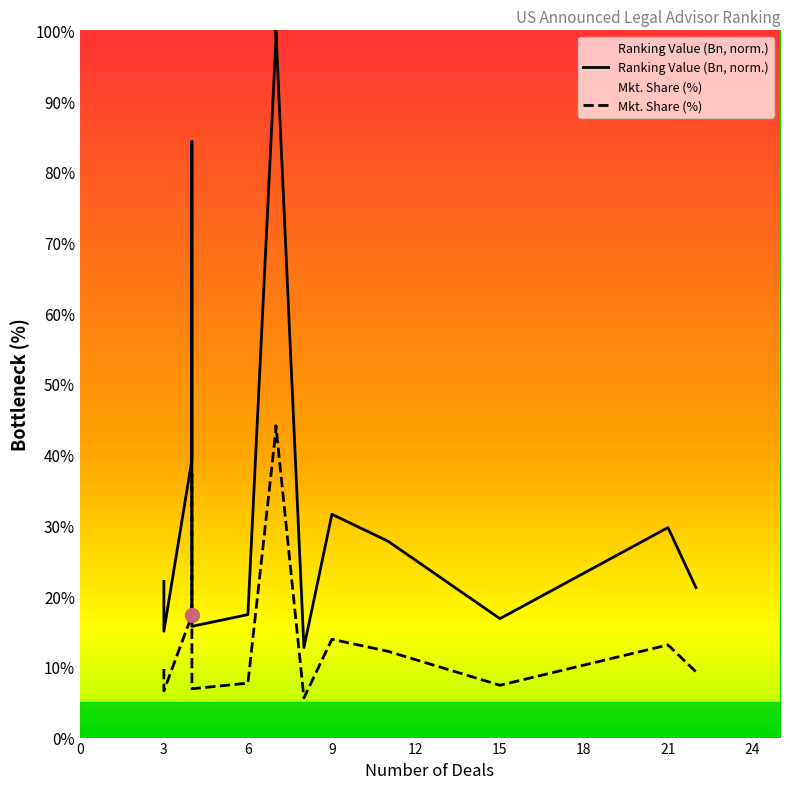

Is it true that Mkt. Share (%) equals 2.1 at 15?

False